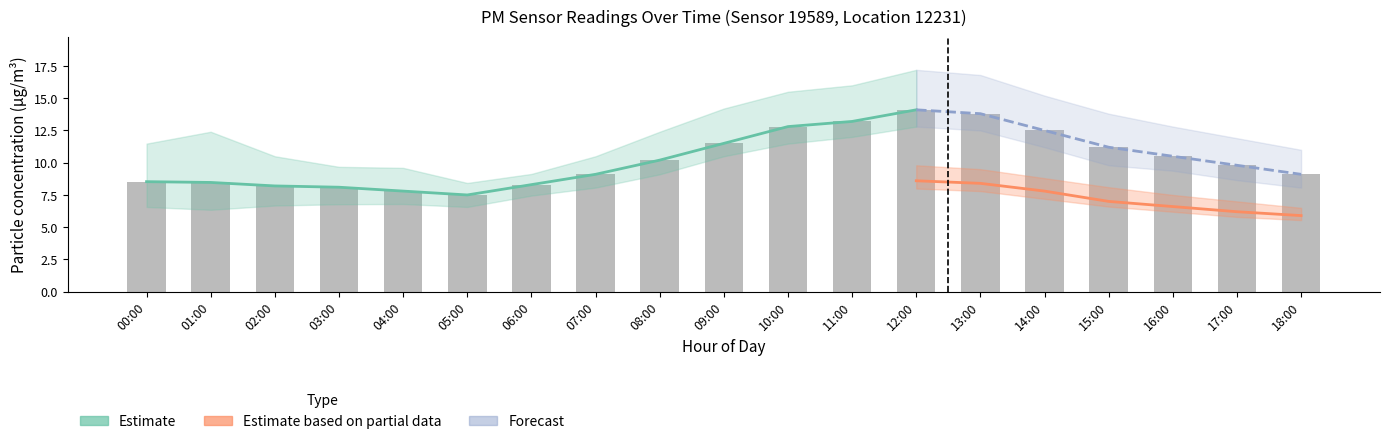

The value of P1_upper at 08:00 is 12.4. True or false?

True